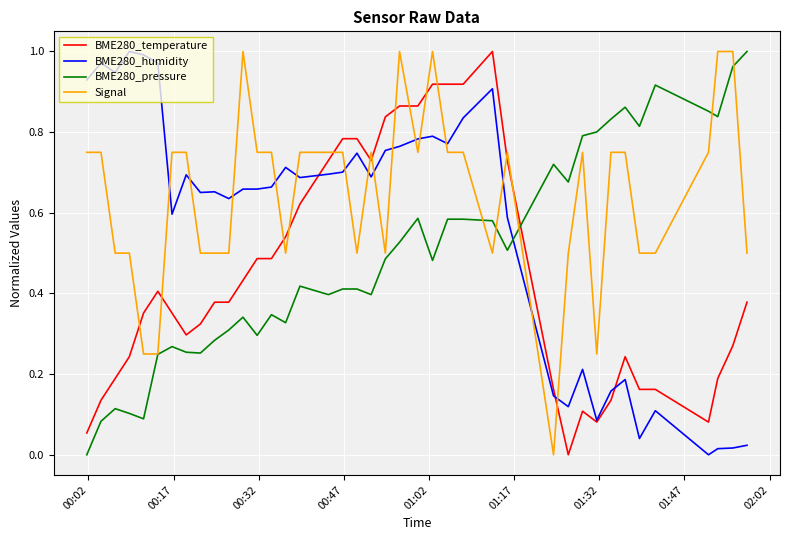

List the series in order of their overall mean, highest first.

Signal, BME280_humidity, BME280_pressure, BME280_temperature